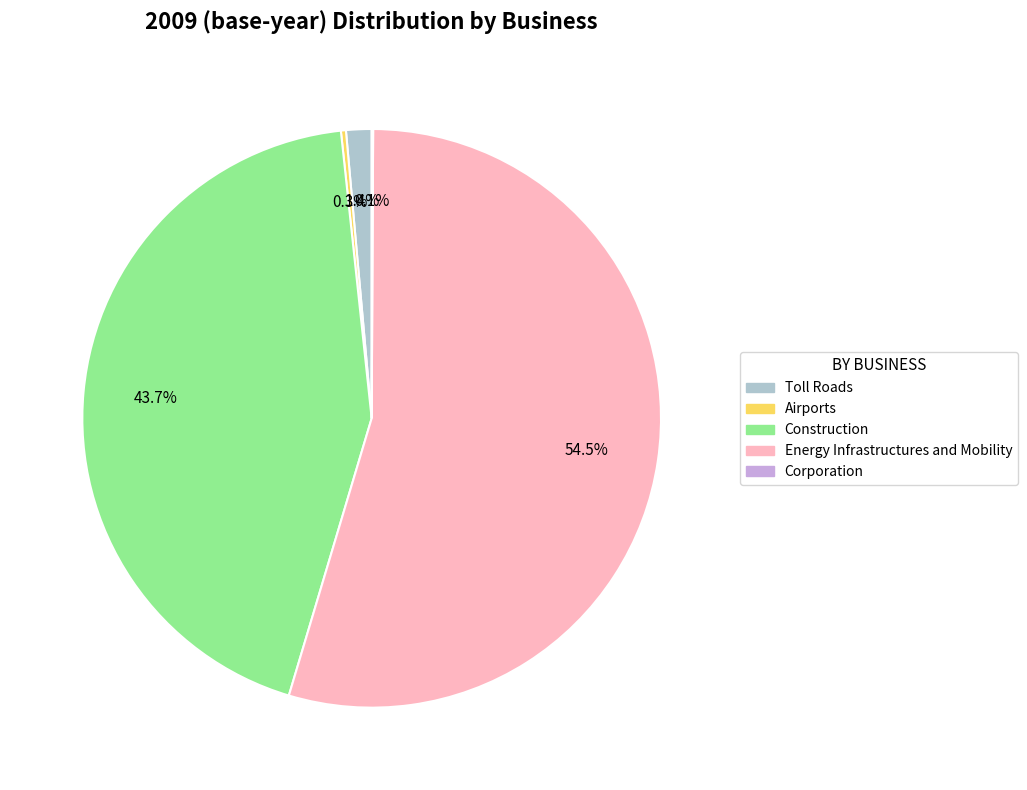

Which slice is the largest?

Energy Infrastructures and Mobility